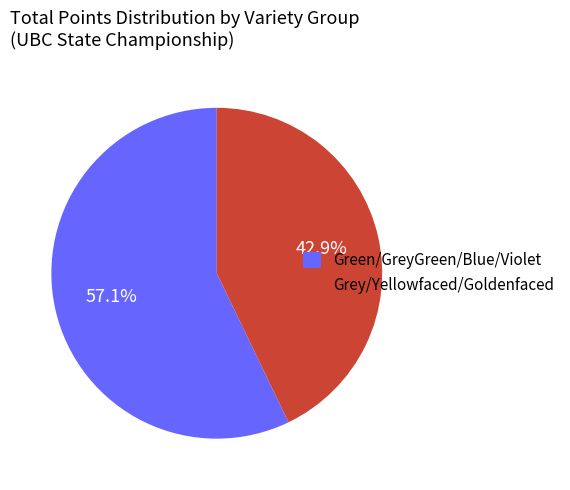

Is there a majority slice in this chart?

Yes